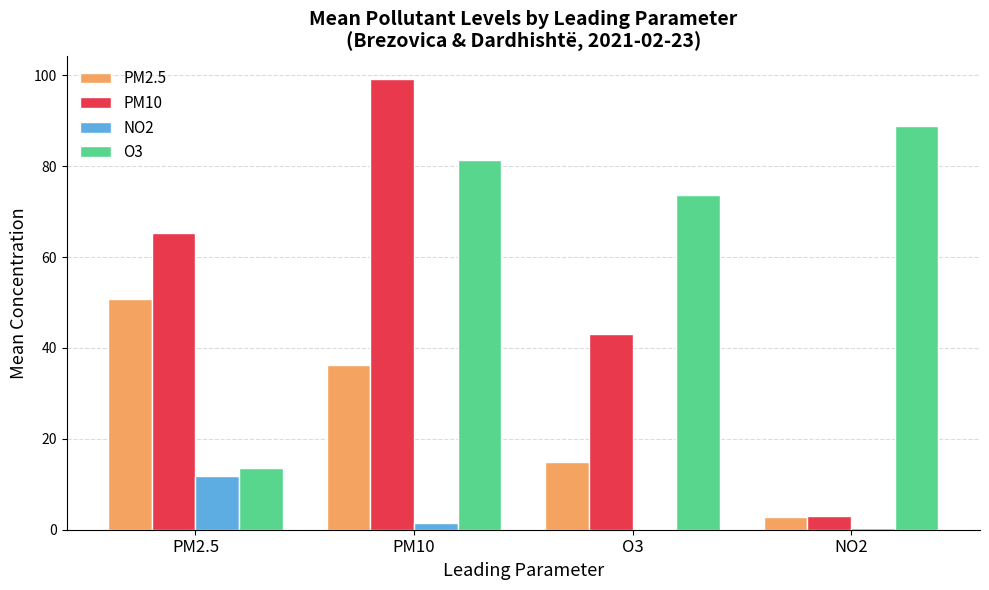

Read the PM2.5 value at PM10.

36.2